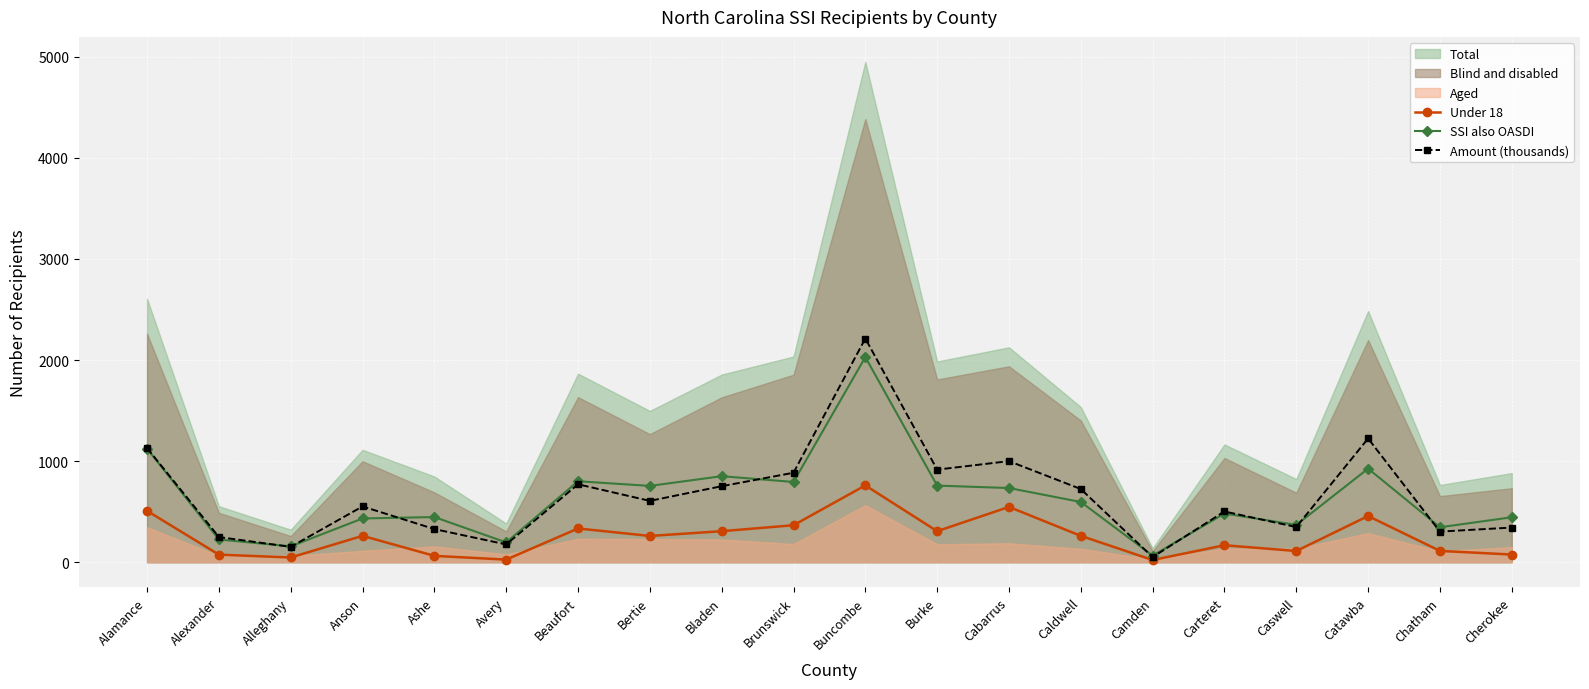

What is the difference between the SSI also OASDI values at Buncombe and Beaufort?

1228